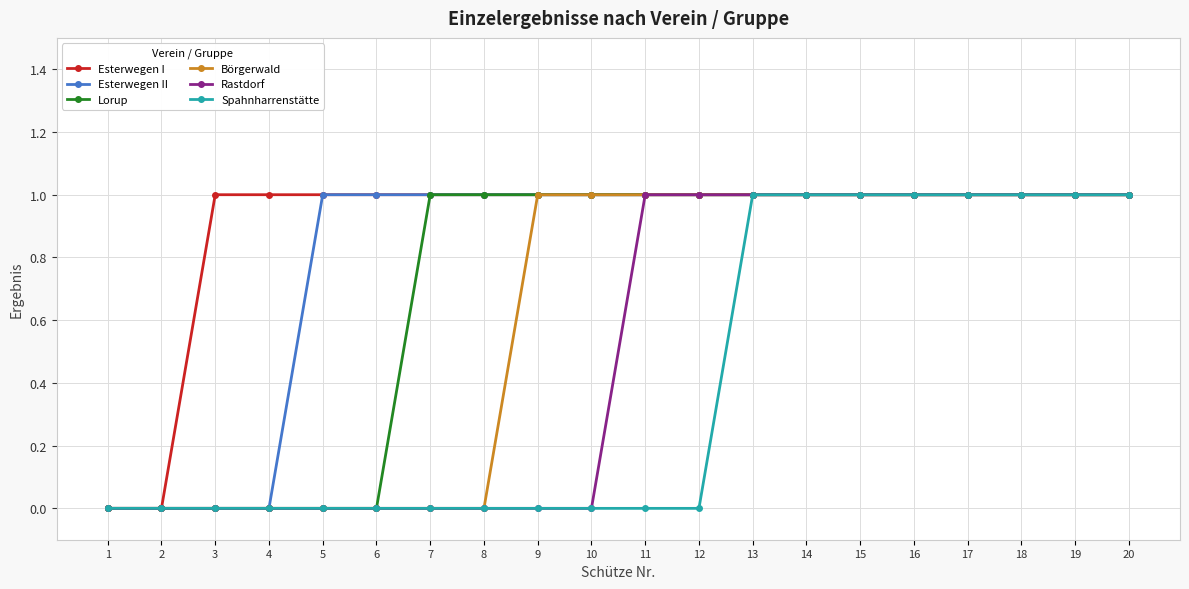

True or false: Lorup has a value of 0 at 19.

False